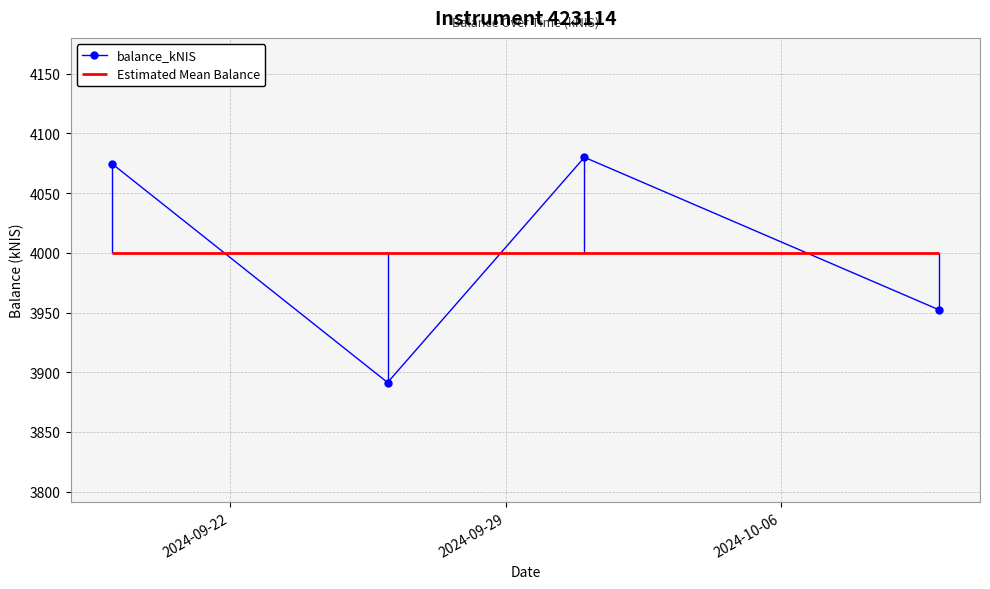

What is the lowest value of the balance_kNIS series?

3891.4